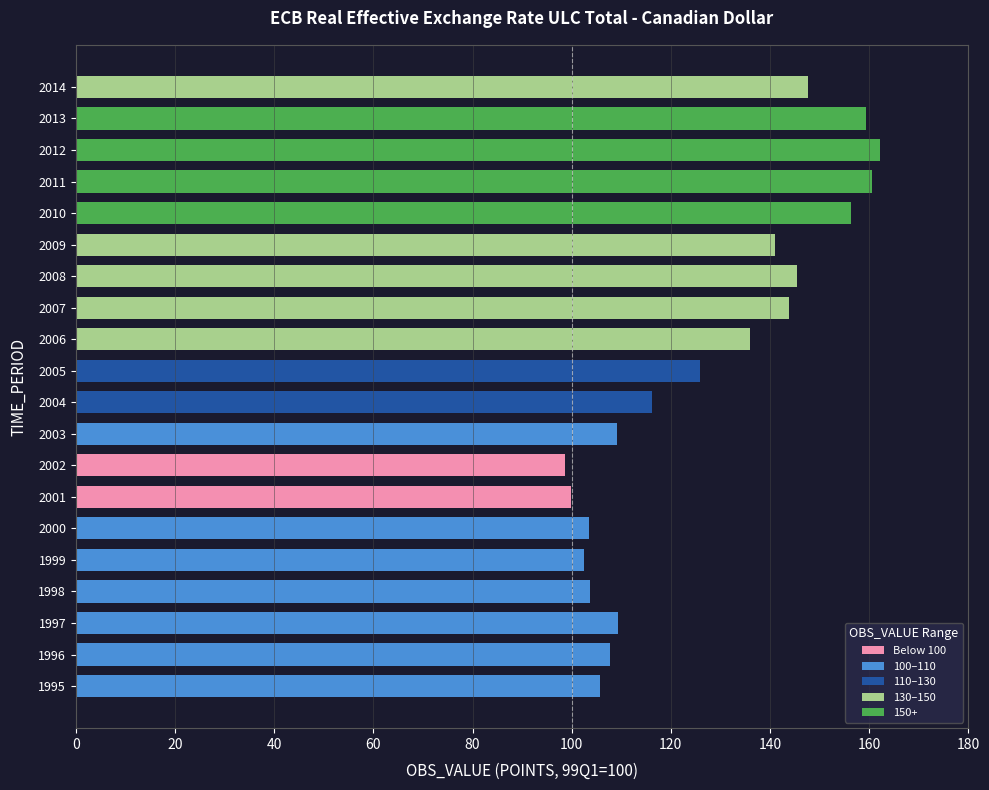

True or false: the data shows 103.4 at 2000.

True